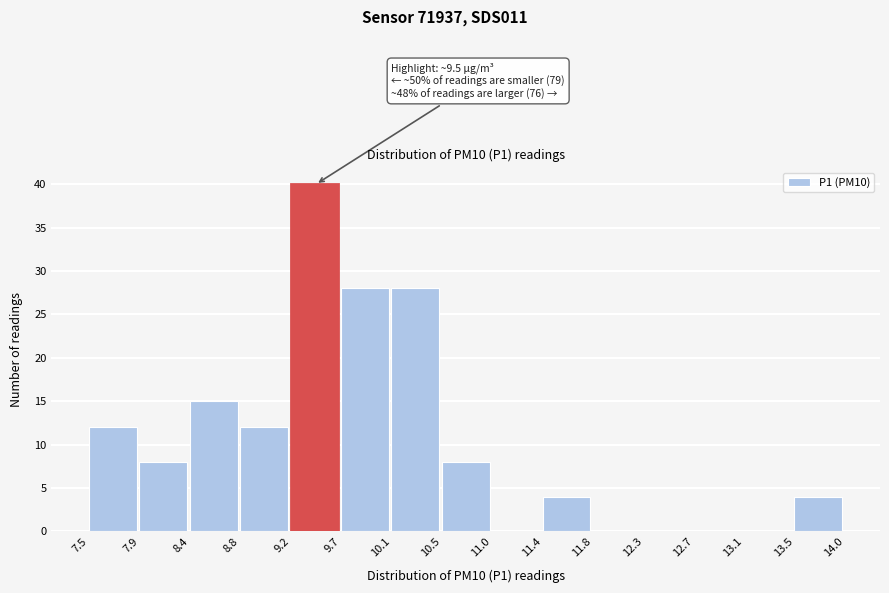

Over which range of the x-axis is the bar tallest?

9.2 to 9.7